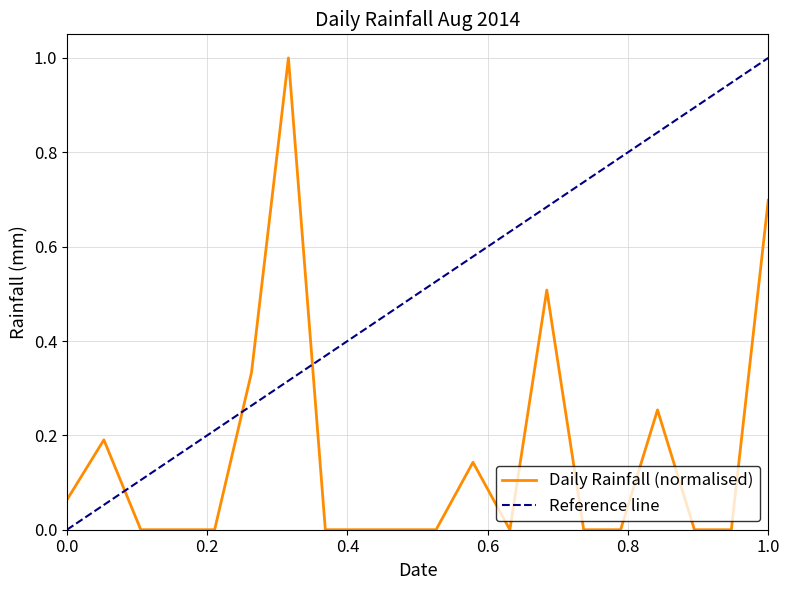

True or false: there are more than 0 points higher than both neighbors.

True